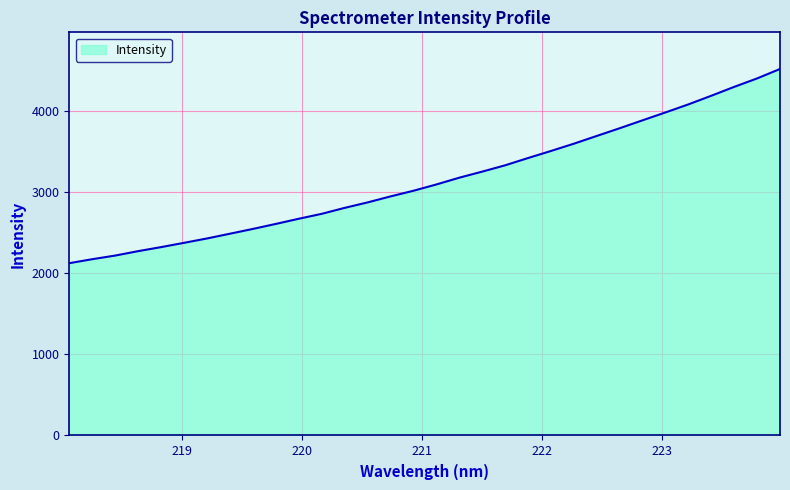

What is the difference between the maximum and minimum values?

2391.0